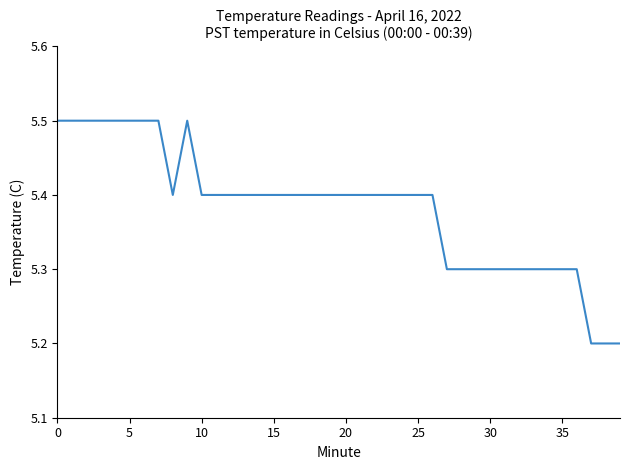

What is the difference between the maximum and minimum values?

0.3